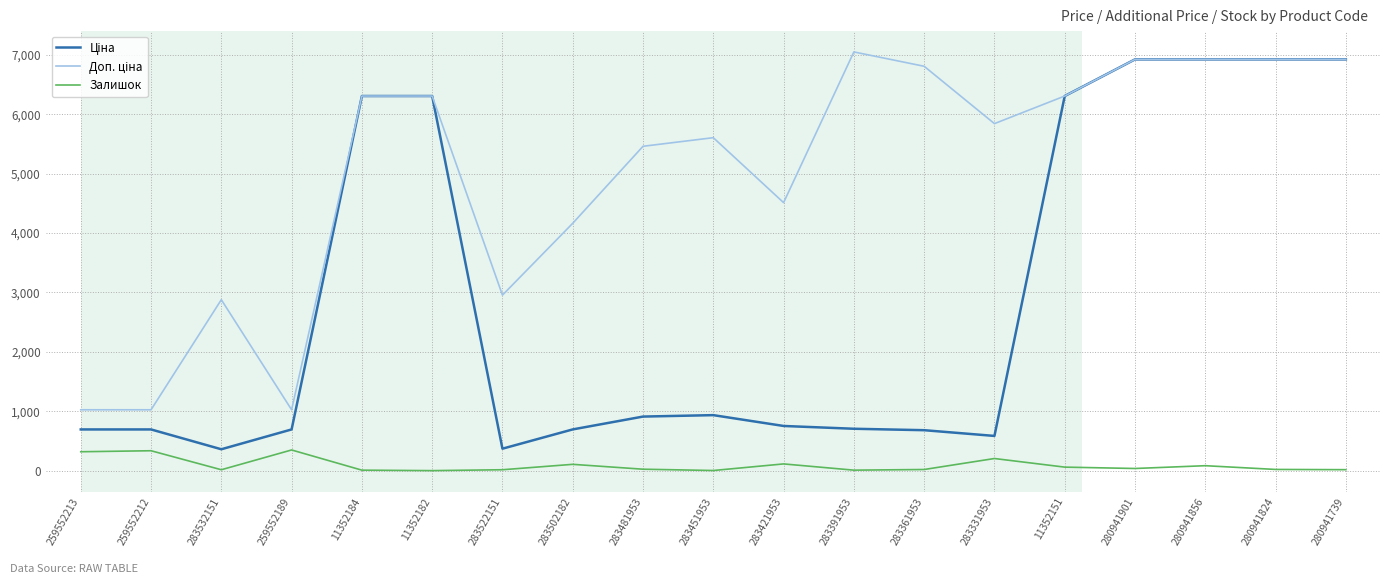

The Залишок series shows 15.0 at 283522151. True or false?

True